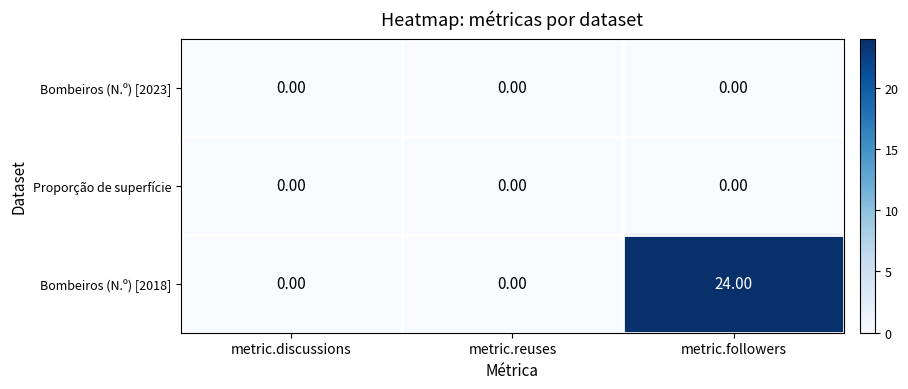

At which category does the chart reach its peak across all series?

metric.followers